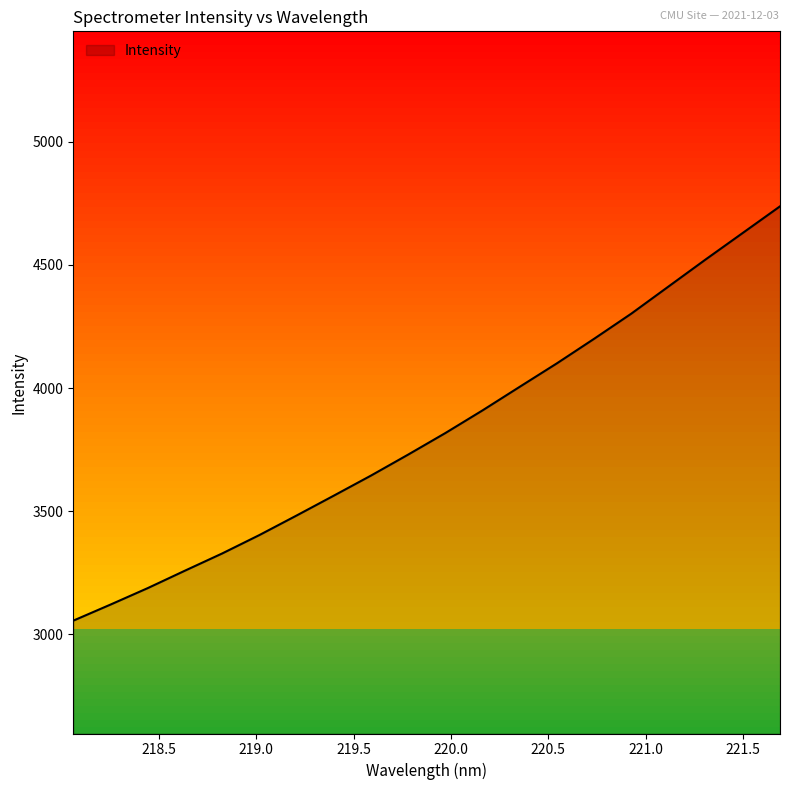

Reading right to left, transcribe all the data shown in this chart.

4738.1	4630.2	4522.4	4412.4	4302.3	4200.2	4100.6	4005.3	3909.5	3817.4	3729.9	3644.6	3563.0	3482.3	3403.0	3328.2	3258.3	3187.5	3120.7	3055.4